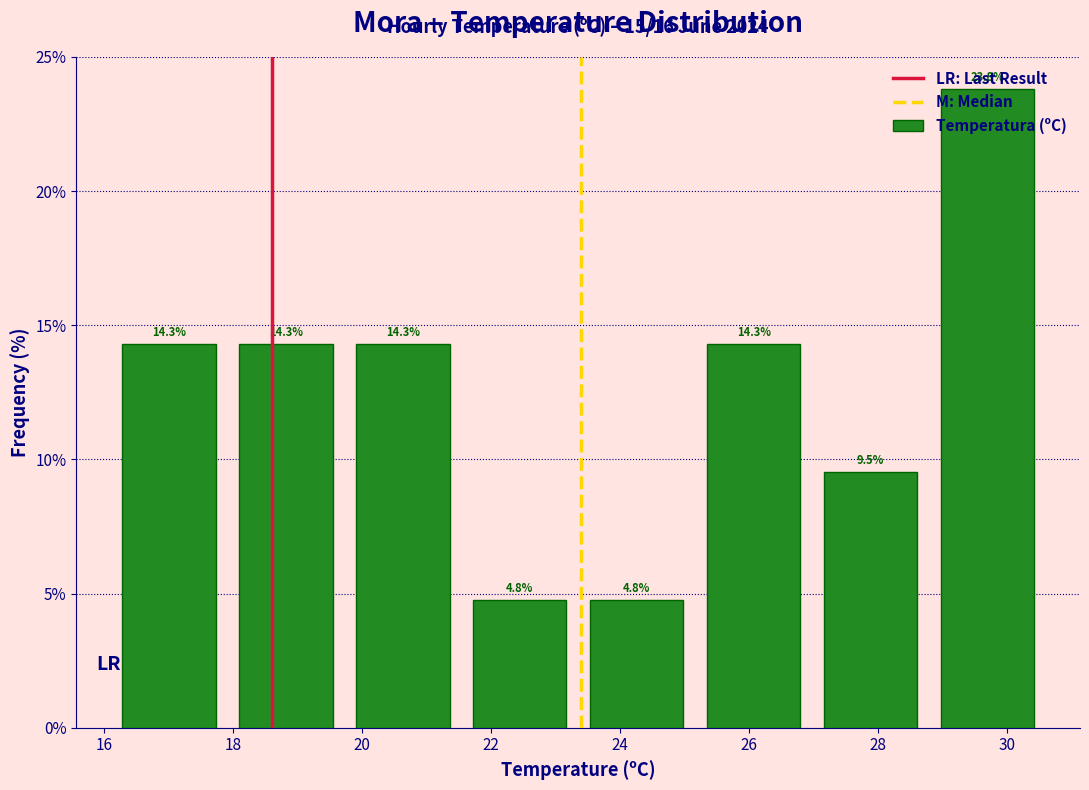

Reading left to right, transcribe this chart: for each bar, give the range it covers on the x-axis and its height. The bar edges are not printed on the chart, so give them approximately, as read against the axis.

16.2 to 18.0: 14.3
18.0 to 19.8: 14.3
19.8 to 21.6: 14.3
21.6 to 23.4: 4.8
23.4 to 25.2: 4.8
25.2 to 27.0: 14.3
27.0 to 28.8: 9.5
28.8 to 30.6: 23.8